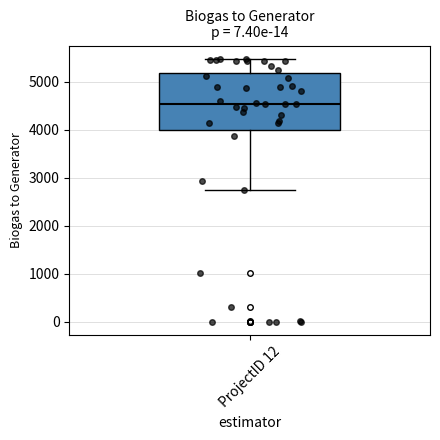

Read this box plot against the y-axis: the position of the median line, the range covered by the box, and the ends of both whiskers. The values are not printed on the chart, so give them approximately, as read against the axis.

median 4500, box 4000 to 5200, whiskers 2700 to 5500